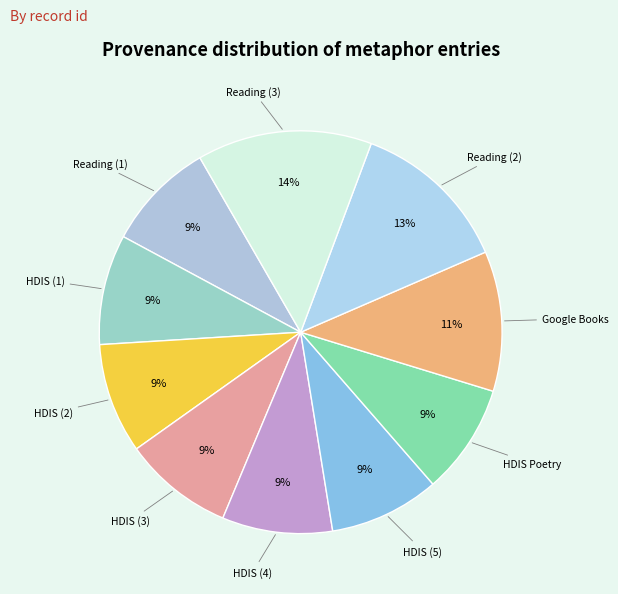

How many segments does this pie chart have?

10